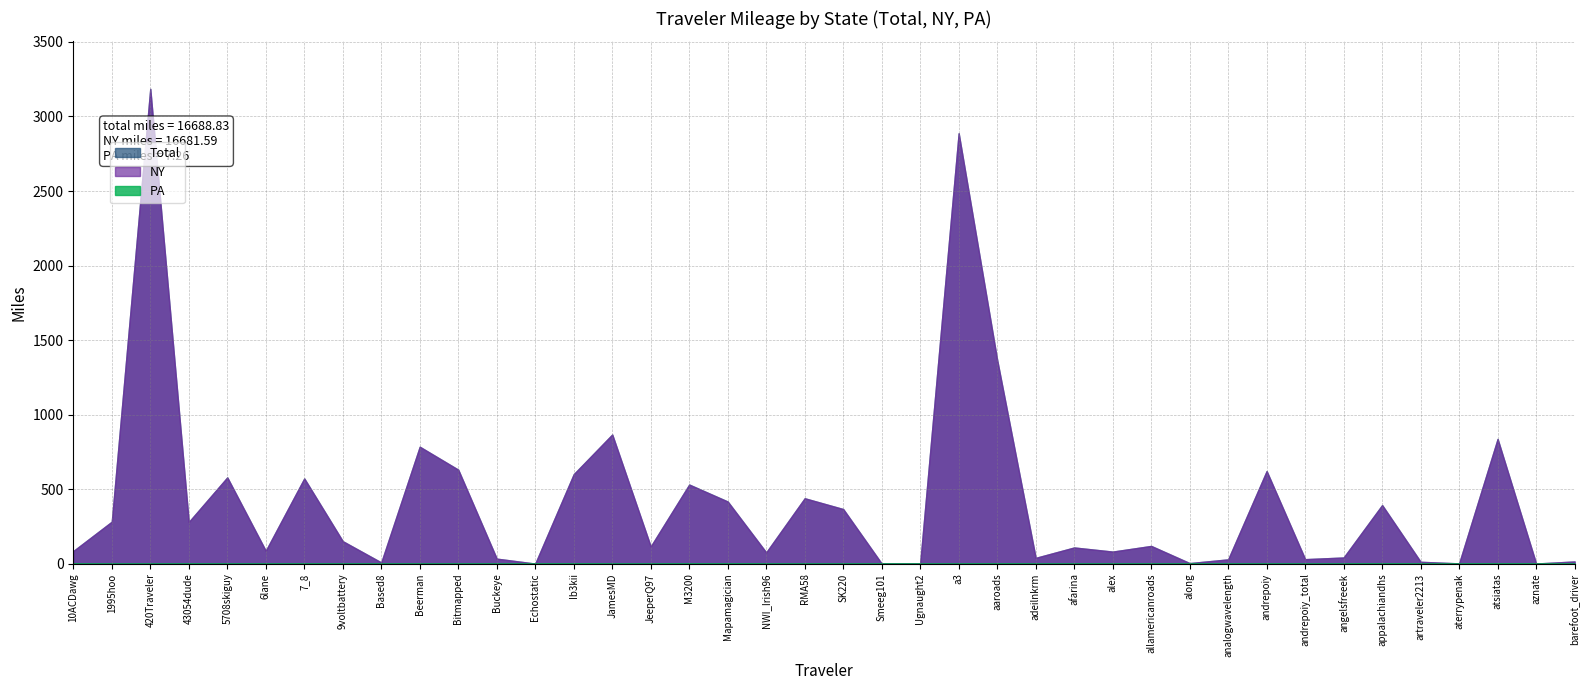

What is the difference between the second highest and second lowest values in the PA series?

1.1